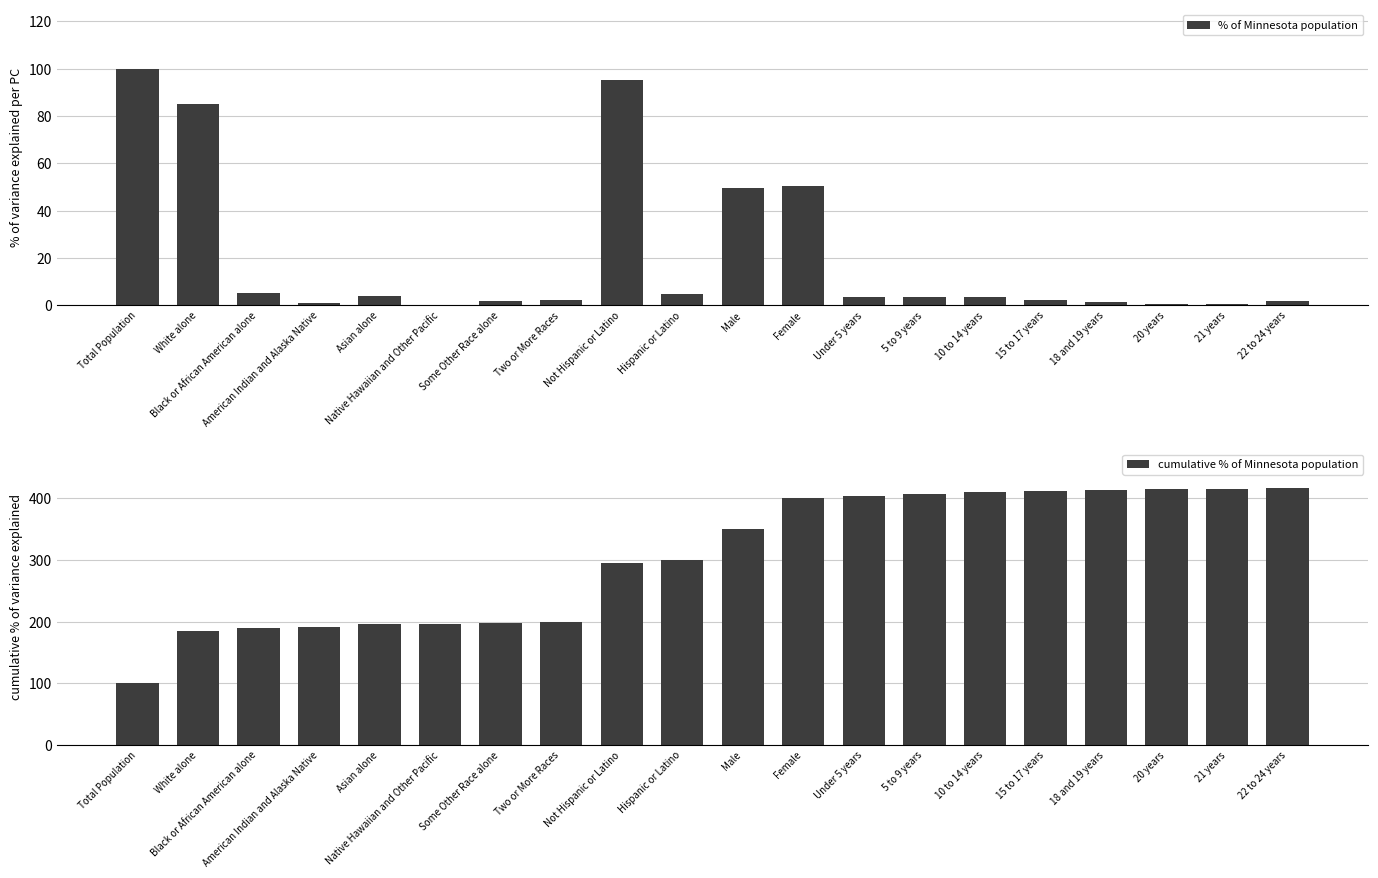

What is the value of the cumulative % of Minnesota population bar at the 16th from the left?

412.4